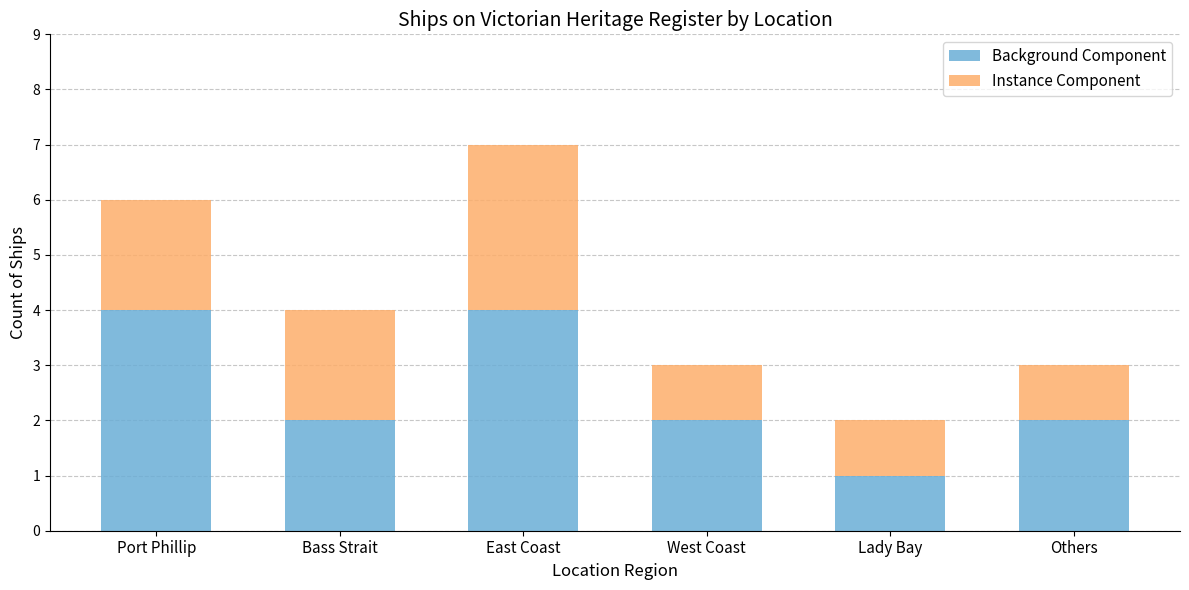

How many series are shown in this chart?

2